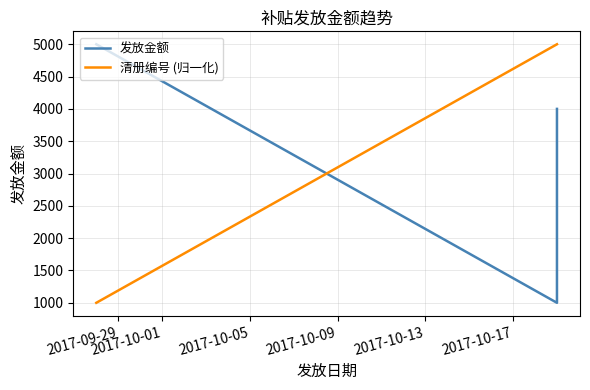

The 清册编号 (归一化) series shows 1542 at 2017-10-09. True or false?

False